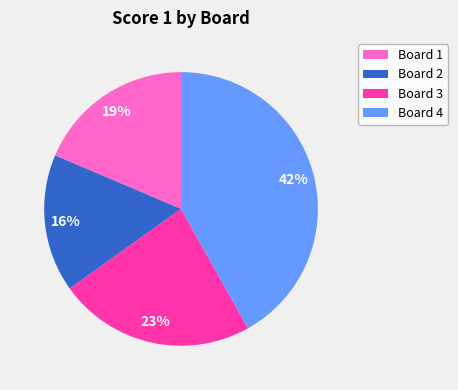

How many segments does this pie chart have?

4